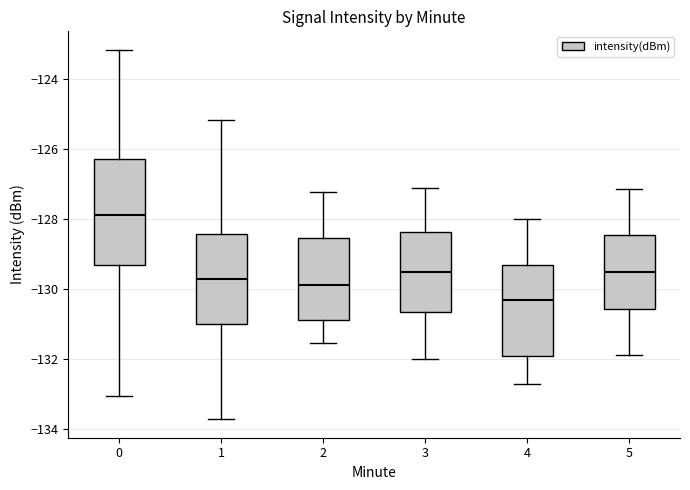

Where does the median line of the box at x = 2 sit on the y-axis? The values are not printed on the chart, so give them approximately, as read against the axis.

-129.8